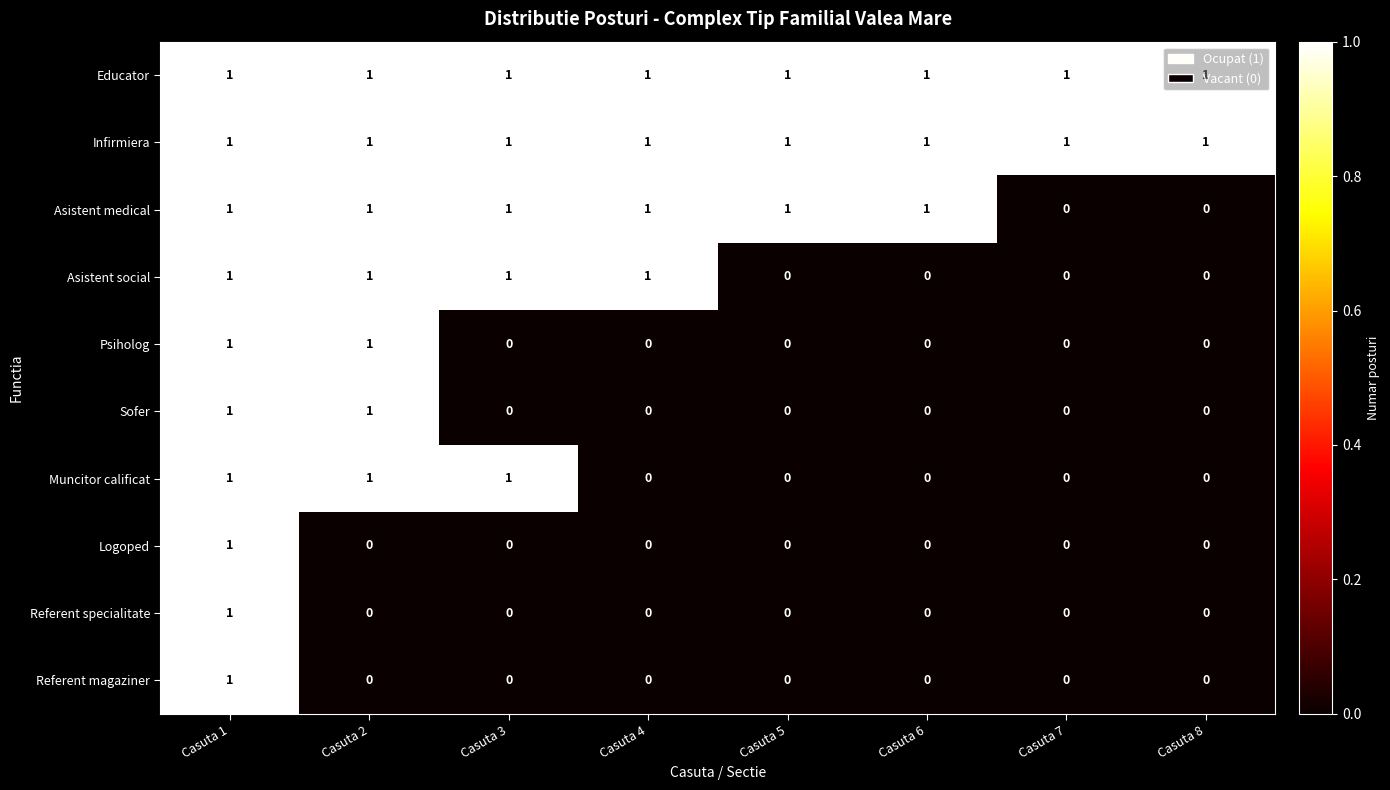

How many Logoped values are between 0 and 1?

8